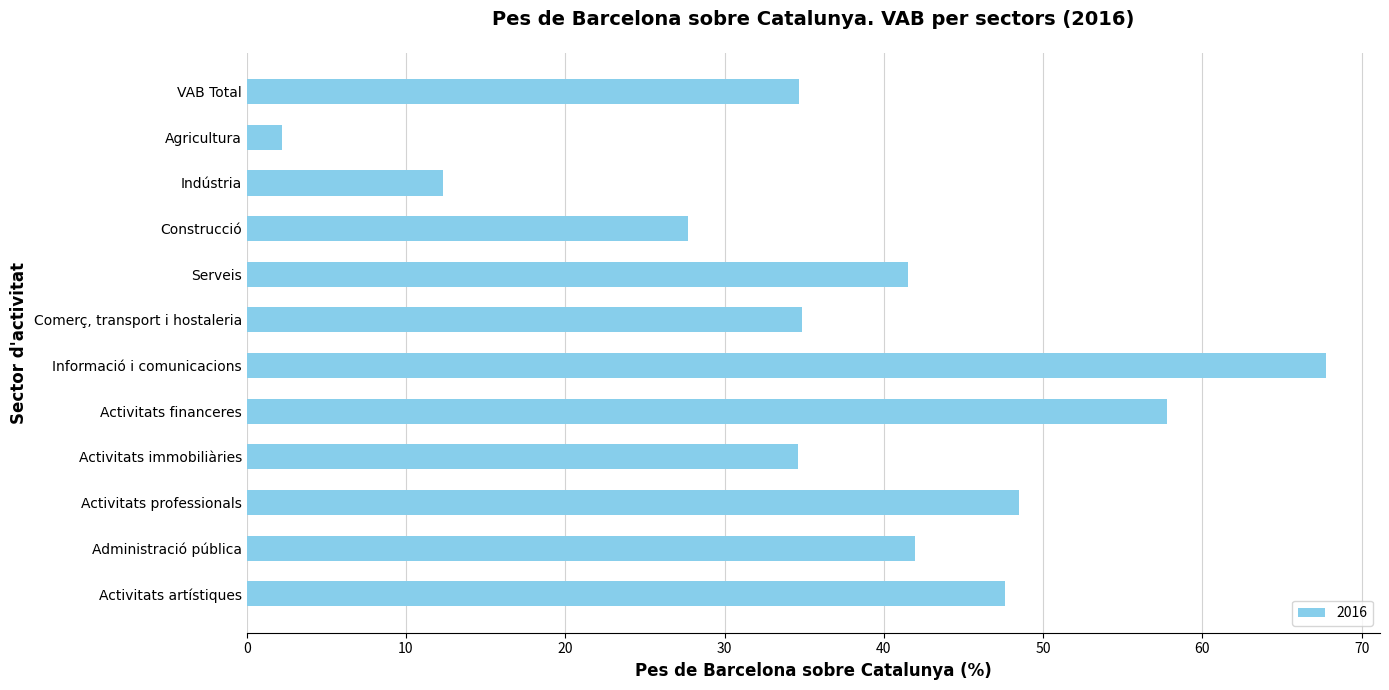

List the labels in order of value, largest first.

Informació i comunicacions, Activitats financeres, Activitats professionals, Activitats artístiques, Administració pública, Serveis, Comerç, transport i hostaleria, VAB Total, Activitats immobiliàries, Construcció, Indústria, Agricultura